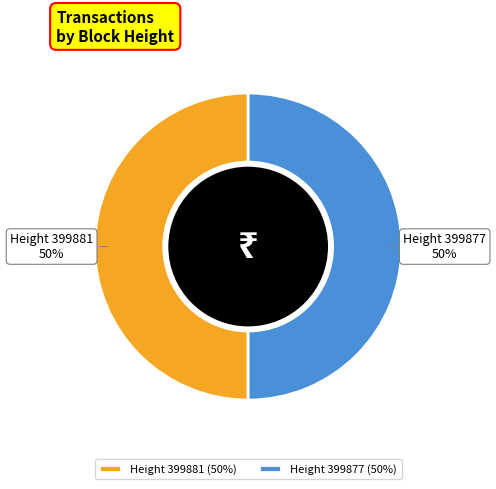

The Height 399881 (50%) slice represents 59% of the pie. True or false?

False